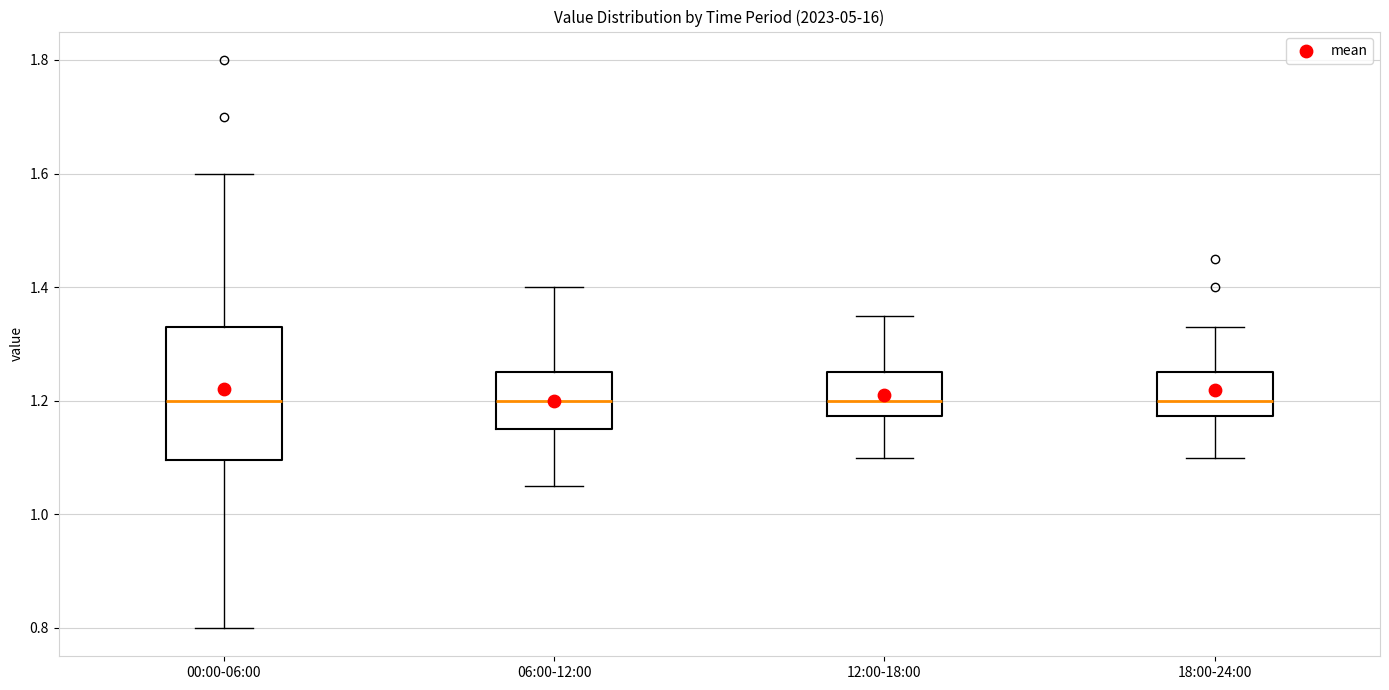

Comparing the boxes themselves (not the whiskers), which one is the tallest?

00:00-06:00